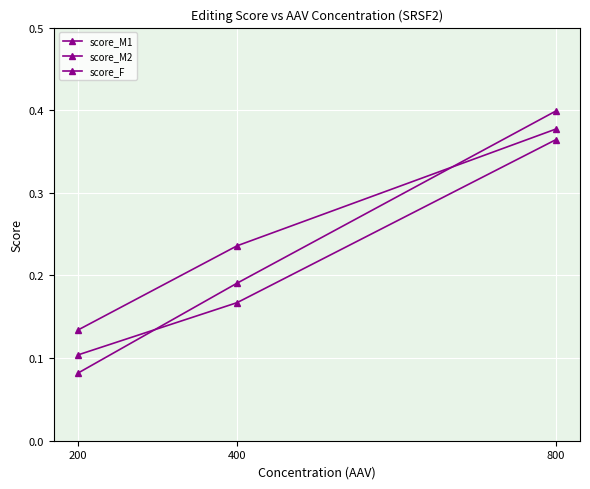

How many categories are shown in the chart?

3